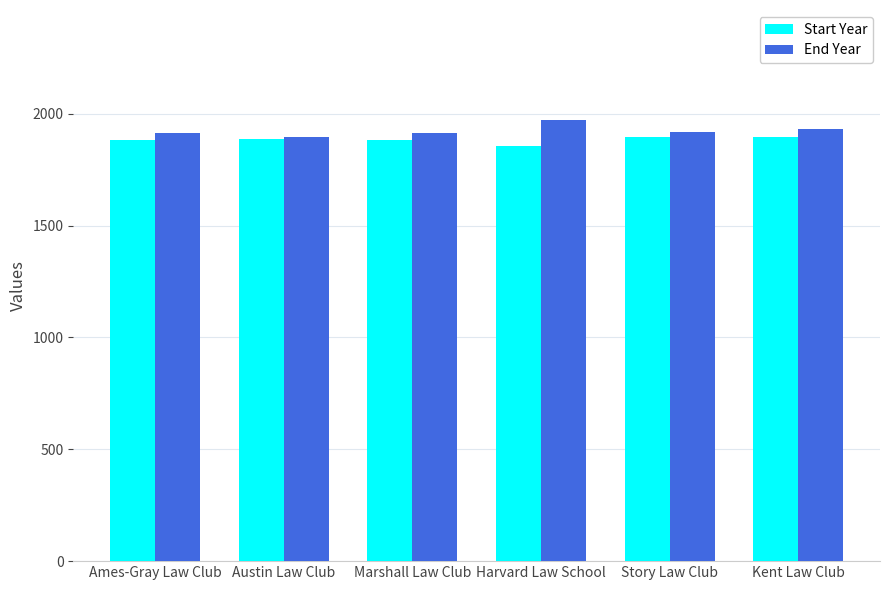

How many values in the End Year series are below 1920?

3